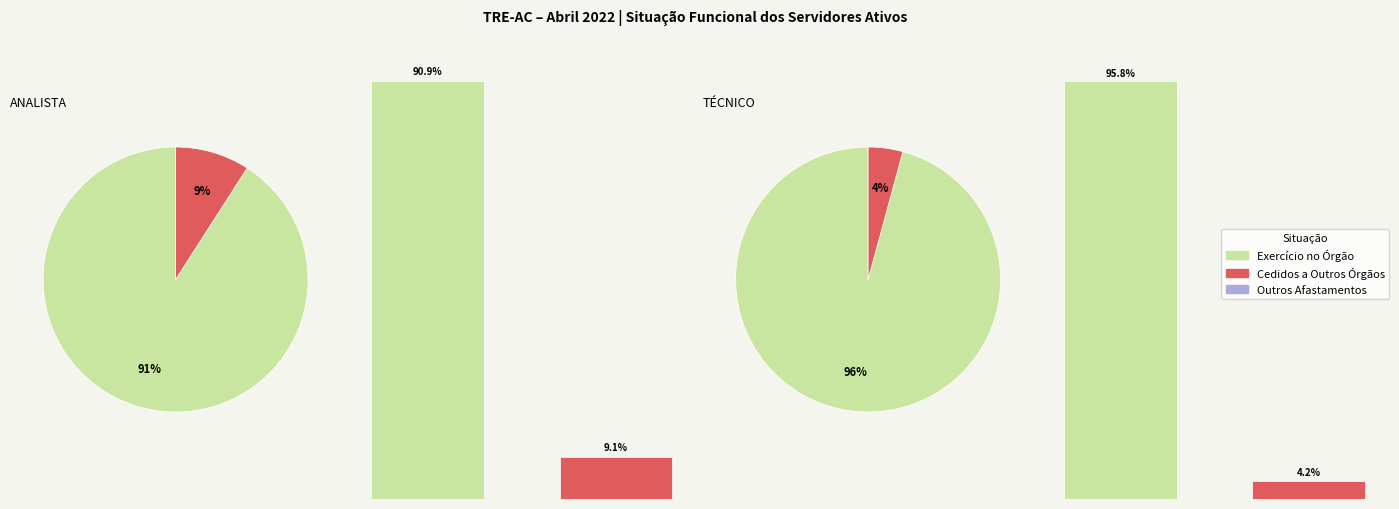

To the nearest percent, what is the difference between the 0 and 1 slice percentages?

82%